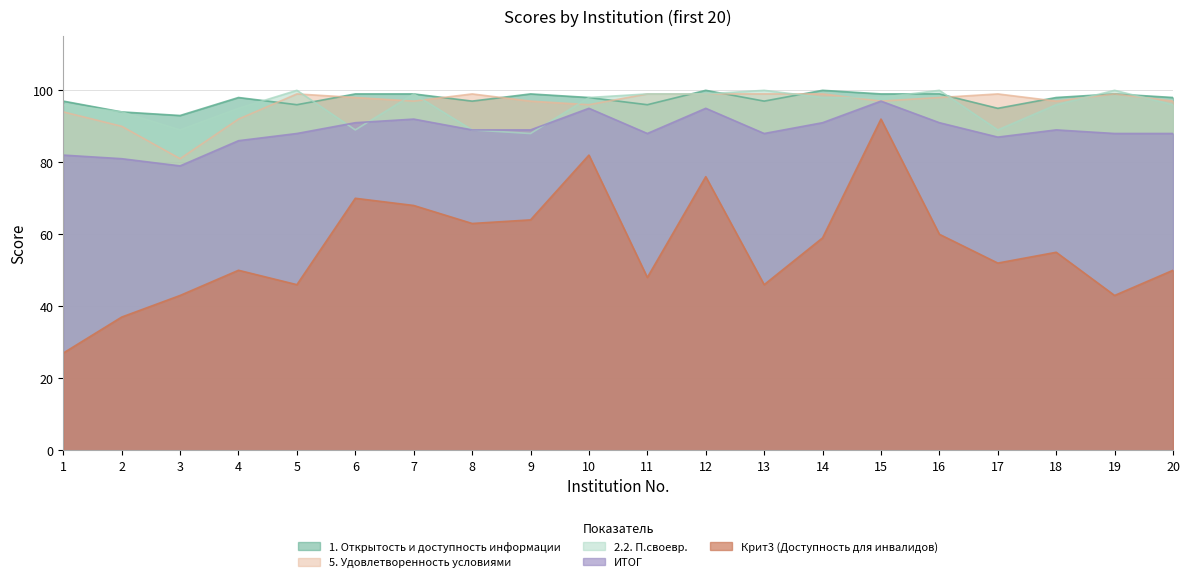

True or false: ИТОГ and 1. Открытость и доступность информации cross at least once.

False